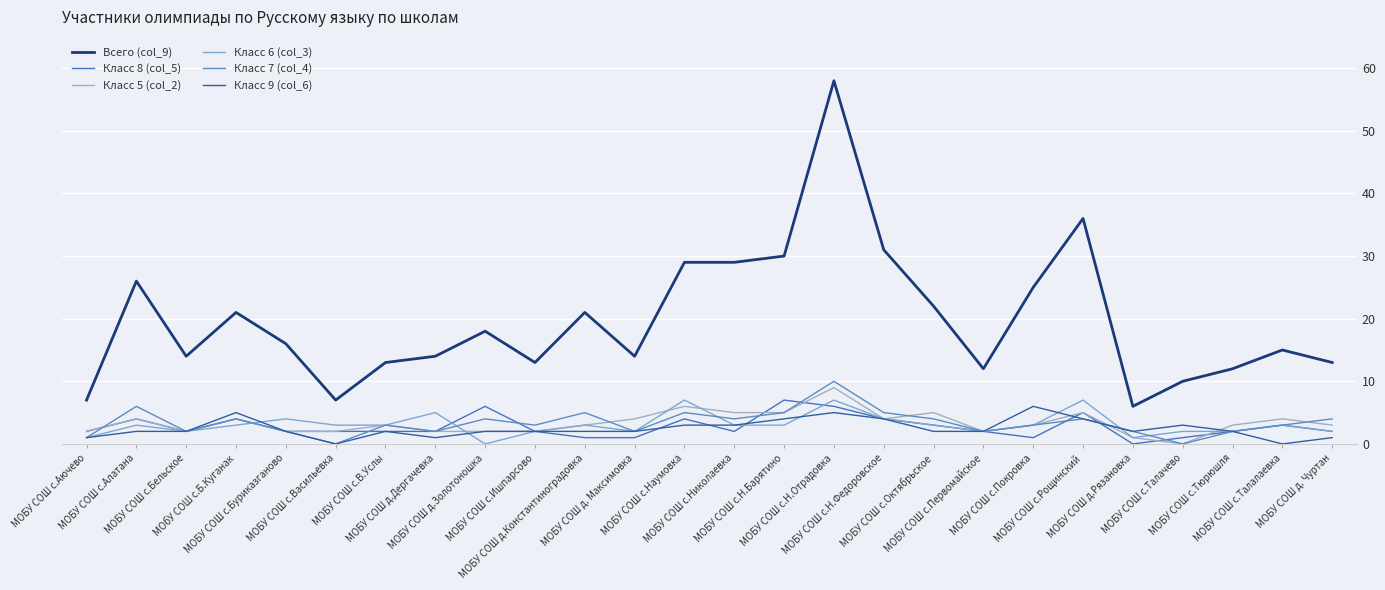

At which label does Класс 8 (col_5) reach its minimum?

МОБУ СОШ д.Рязановка